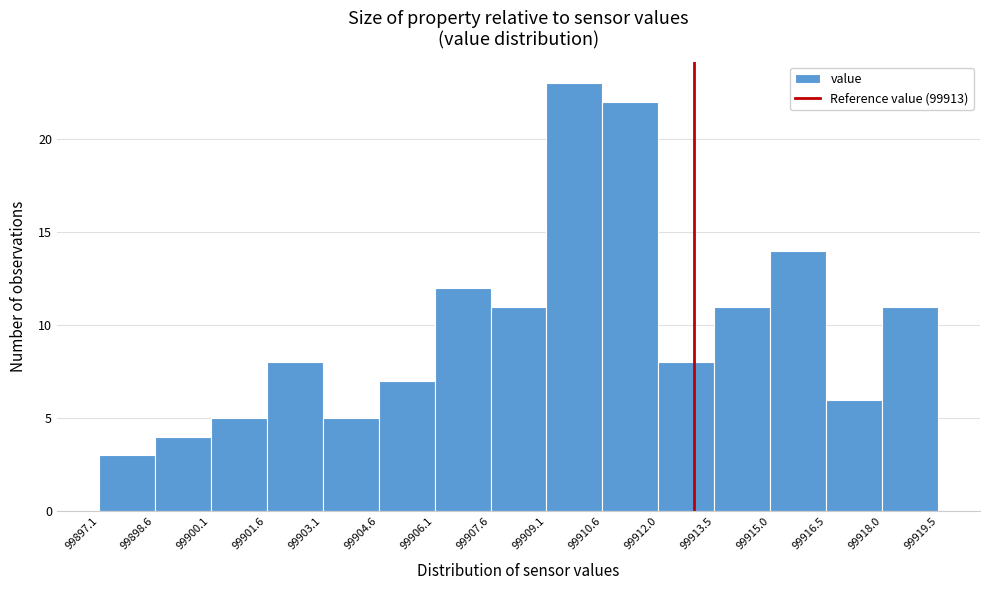

Over which range of the x-axis is the bar tallest?

99909.1 to 99910.6